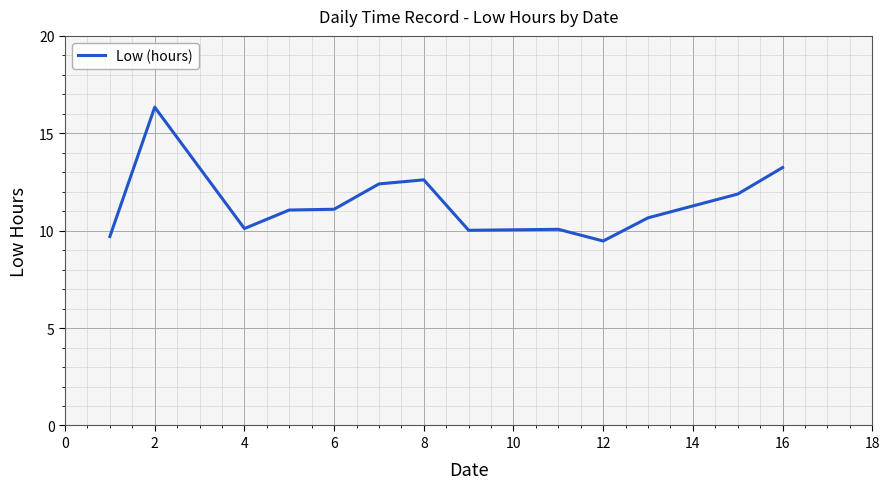

What is the minimum value shown in the chart?

9.5